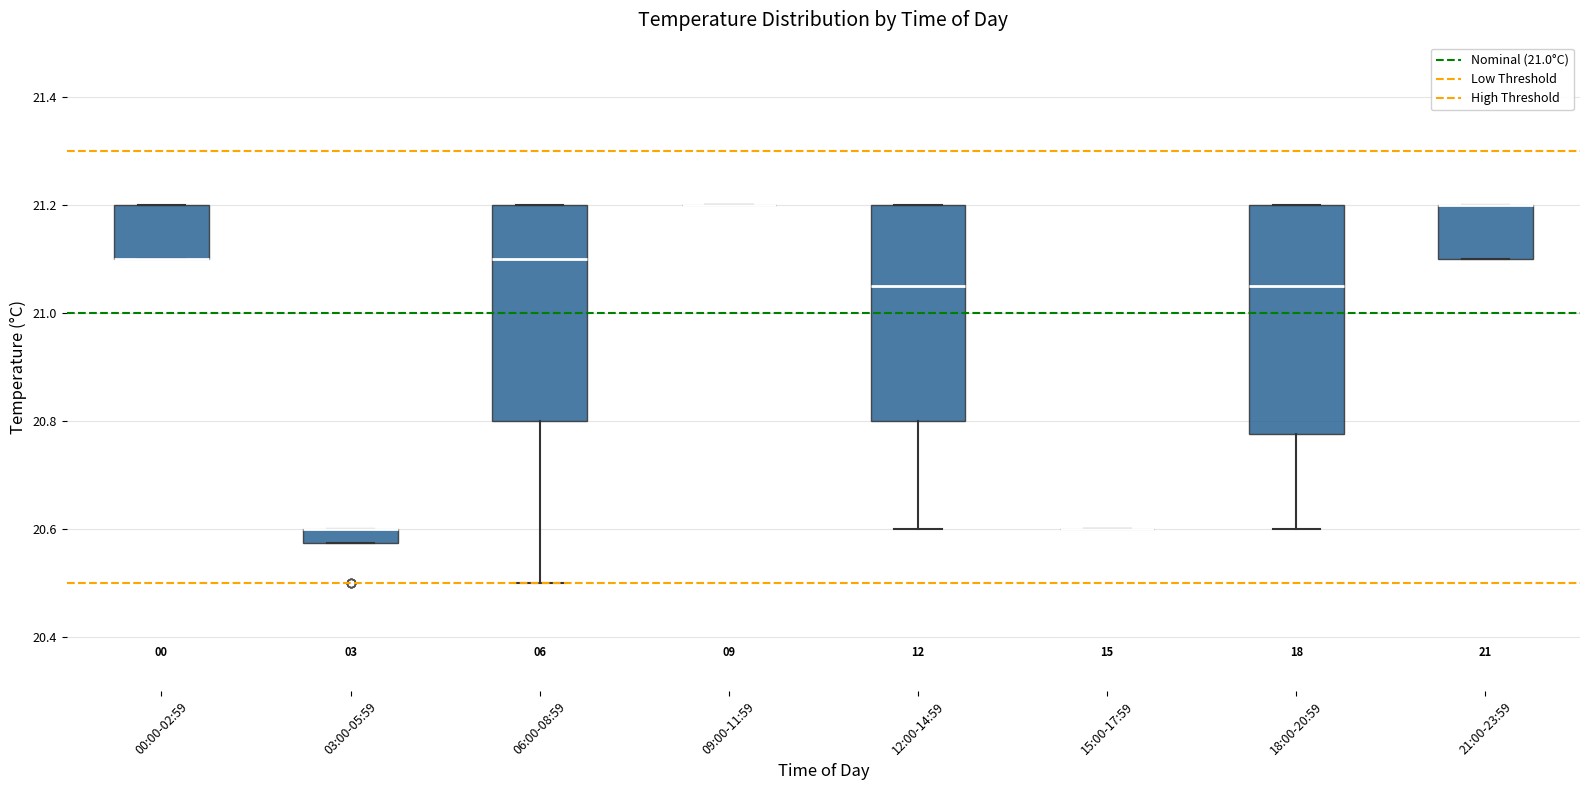

Where is the upper edge of the box for 00:00-02:59 on the y-axis? The values are not printed on the chart, so give them approximately, as read against the axis.

21.20